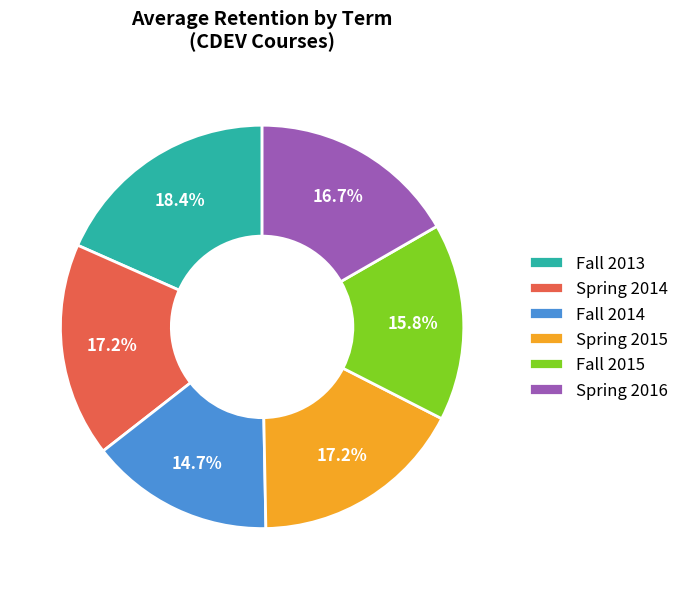

To the nearest percent, what portion does Fall 2013 represent?

18%